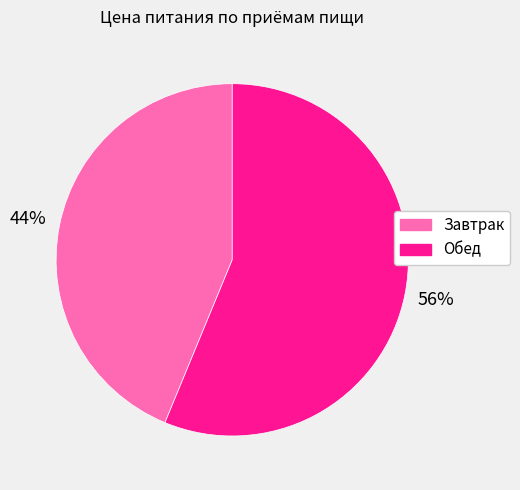

To the nearest percent, what percentage of the pie is Завтрак?

44%